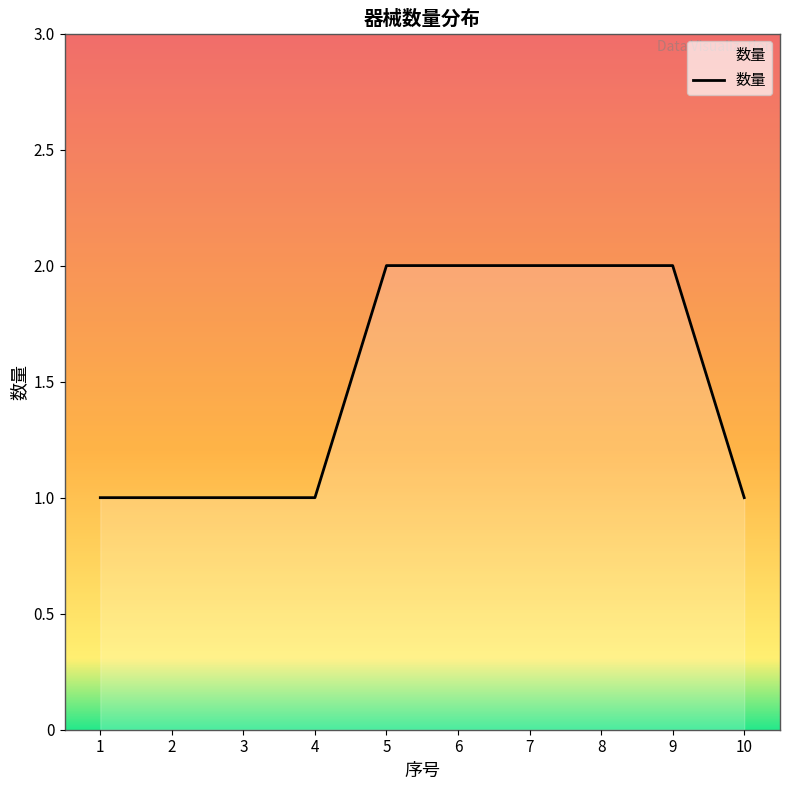

What is the maximum value shown in the chart?

2